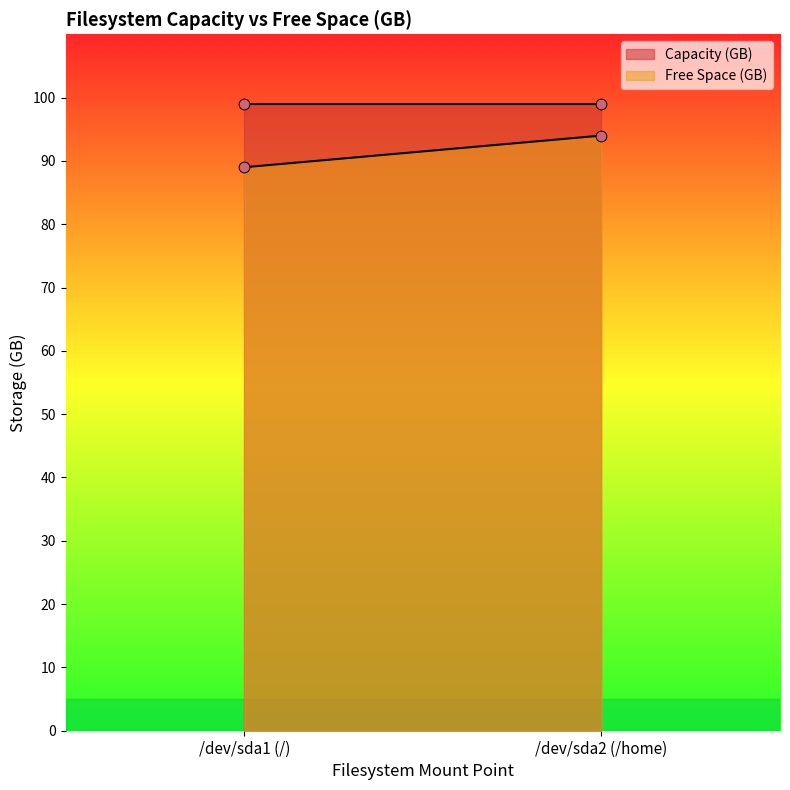

At how many categories does at least one series exceed 98?

2